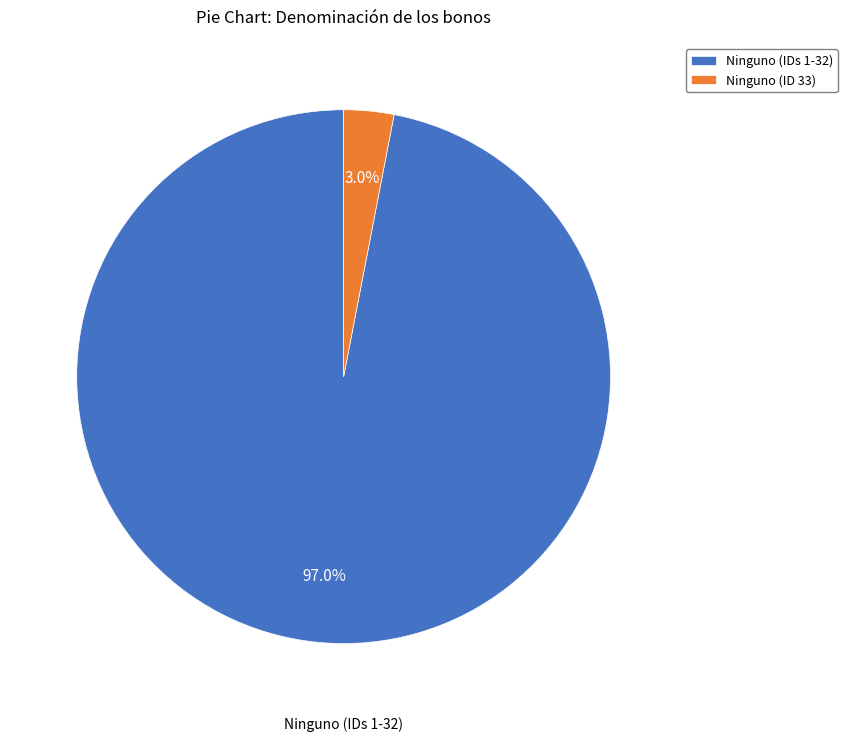

Is Ninguno (IDs 1-32) the majority of the pie?

Yes